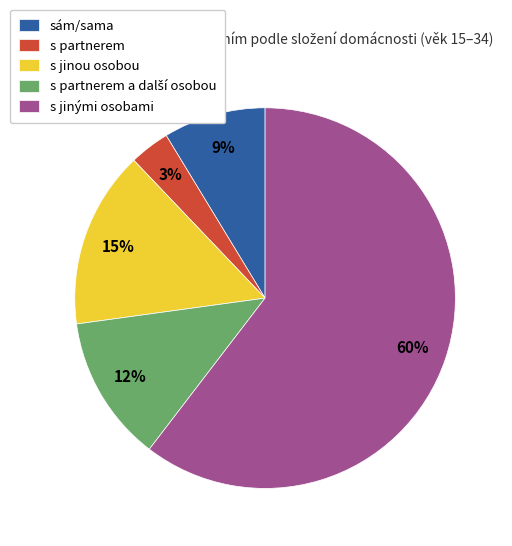

To the nearest percent, what is the average slice percentage?

20%